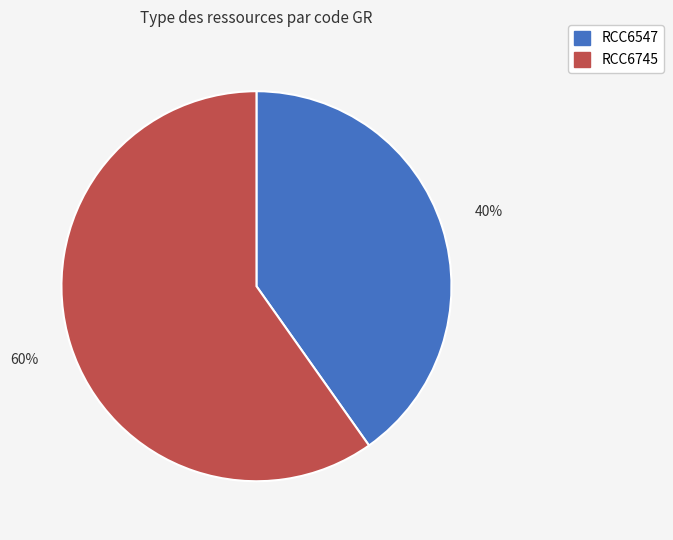

To the nearest percent, what is the combined percentage of RCC6745 and RCC6547?

100%